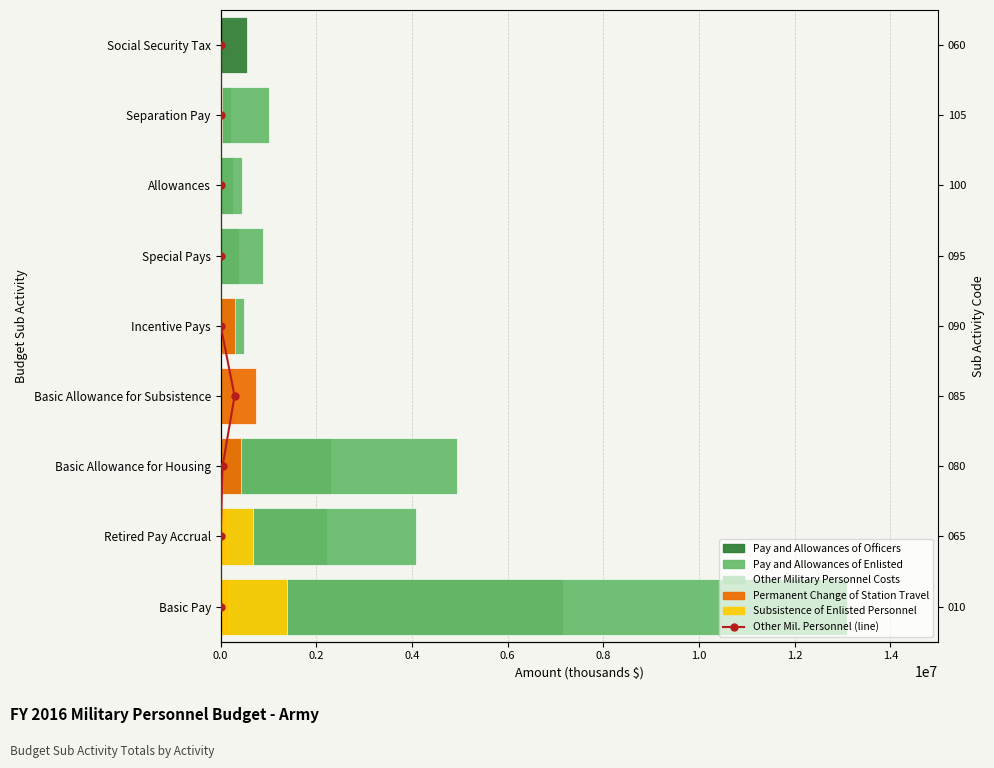

How many positive values does the Other Mil. Personnel series have?

8